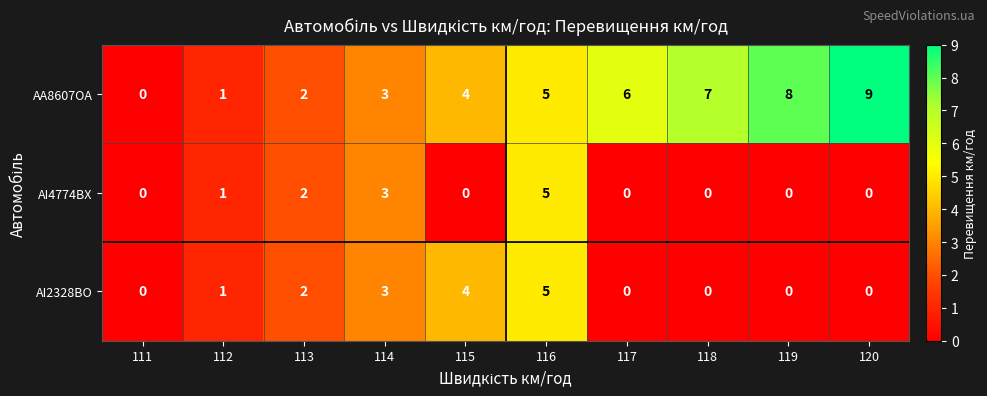

Which series has the largest total across all categories?

AA8607OA